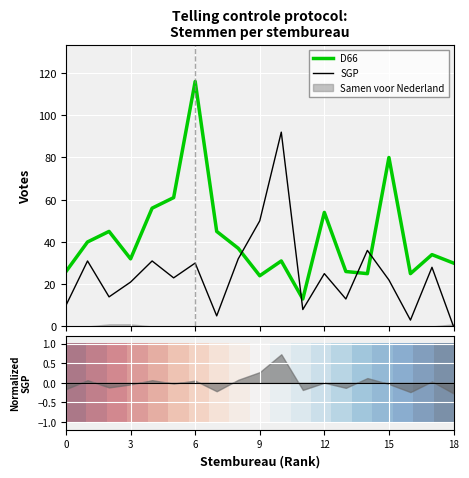

True or false: SGP and D66 intersect in this chart.

True